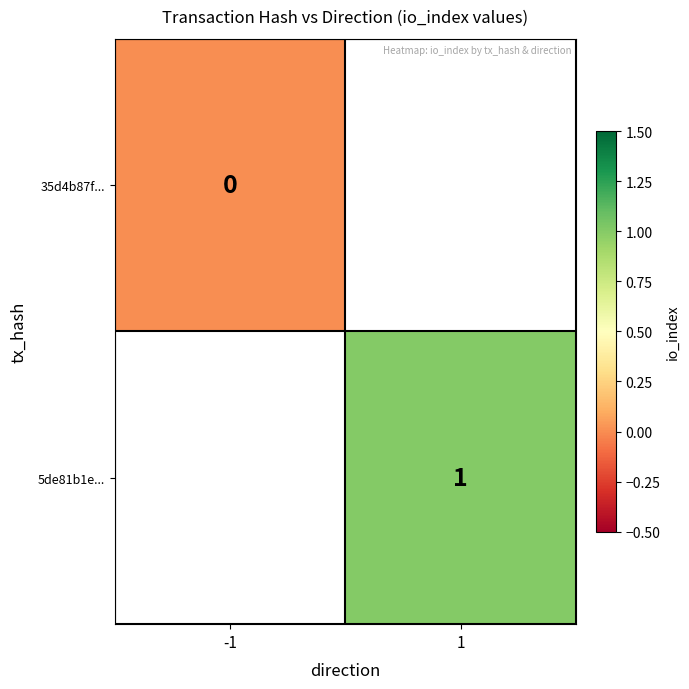

The 5de81b1e... series shows 2 at 1. True or false?

False